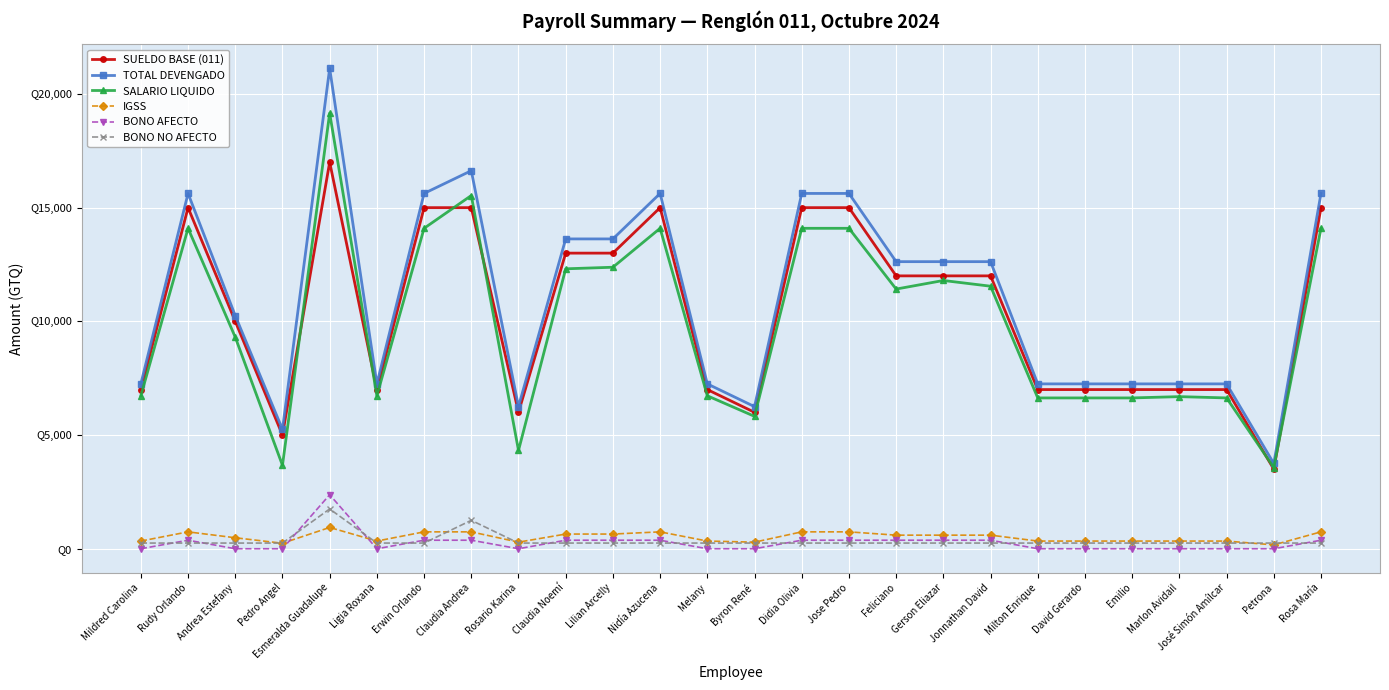

Which series changed the most between Mildred Carolina and Jose Pedro?

TOTAL DEVENGADO